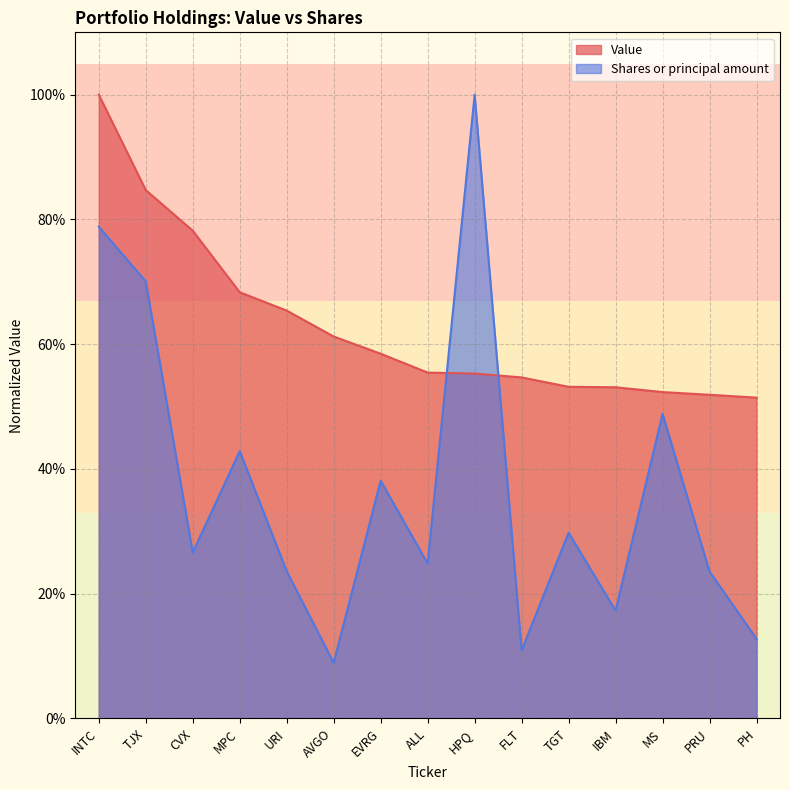

Which category has the lowest value in the Value series?

PH